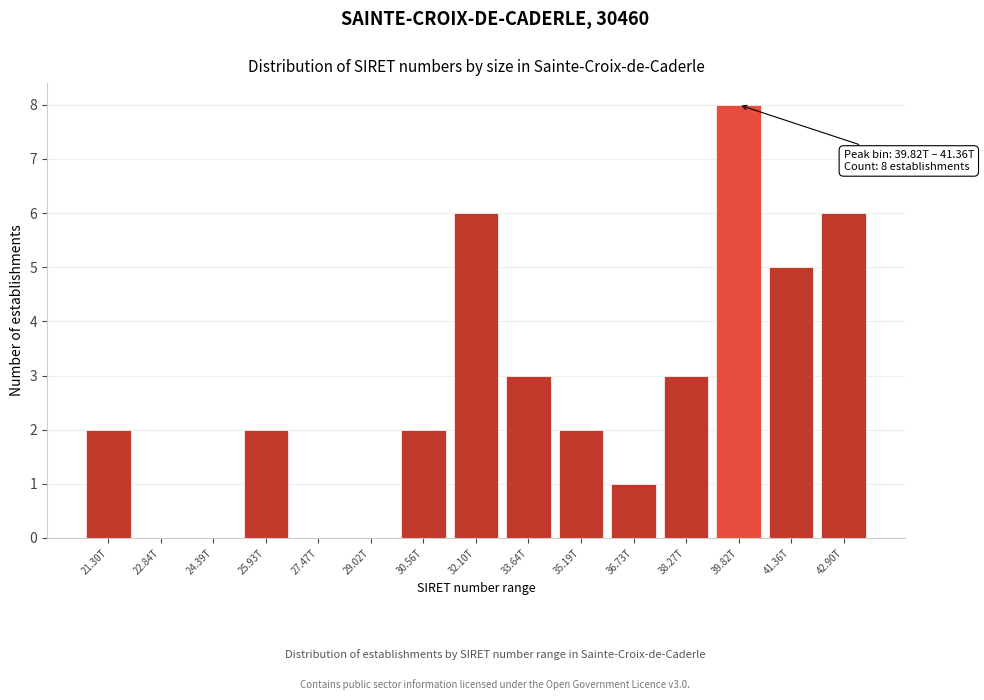

Reading left to right, extract all data points from this chart.

21.30T=2	22.84T=0	24.39T=0	25.93T=2	27.47T=0	29.02T=0	30.56T=2	32.10T=6	33.64T=3	35.19T=2	36.73T=1	38.27T=3	39.82T=8	41.36T=5	42.90T=6